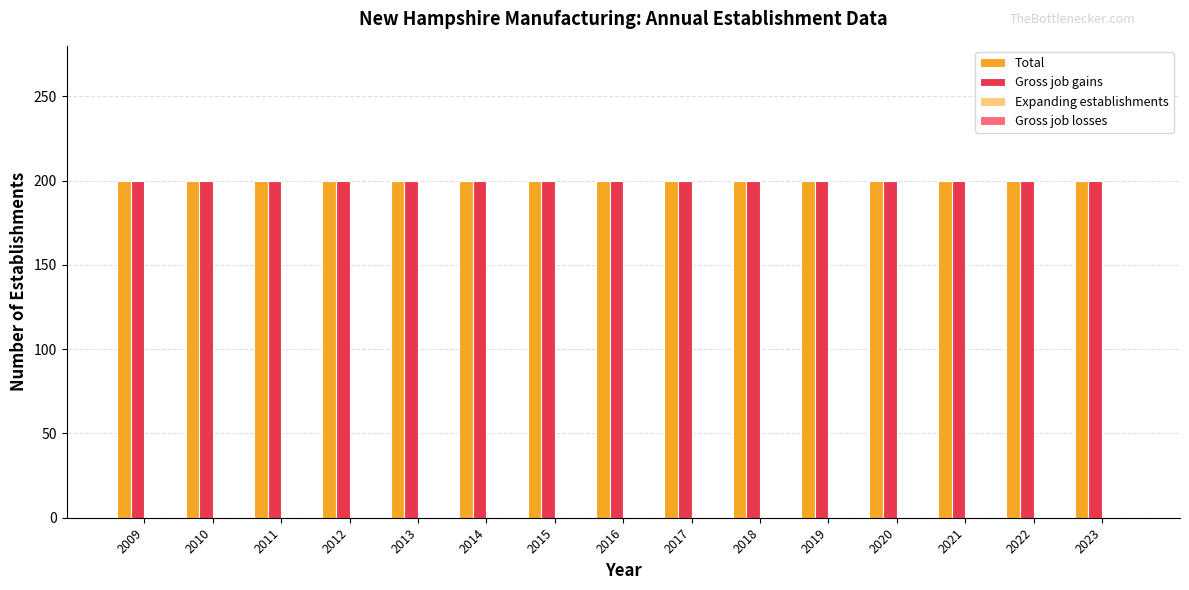

At which label does Gross job losses reach its minimum?

2009